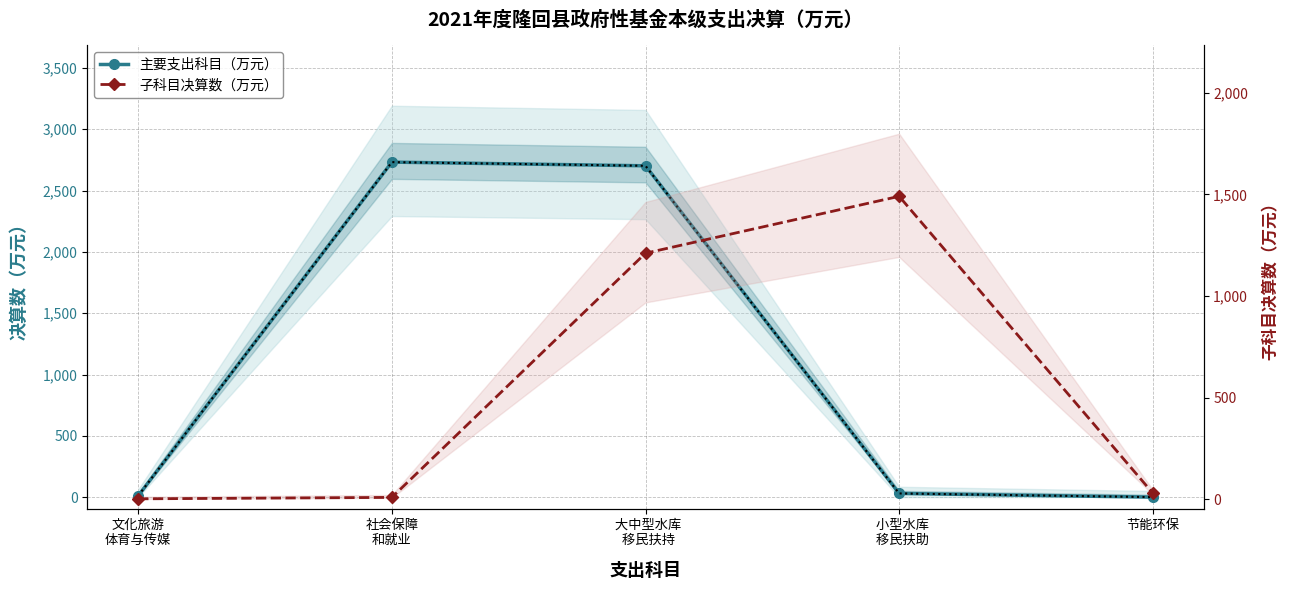

The value of 主要支出科目（万元） at   大中型水库
  移民扶持 is 2702. True or false?

True